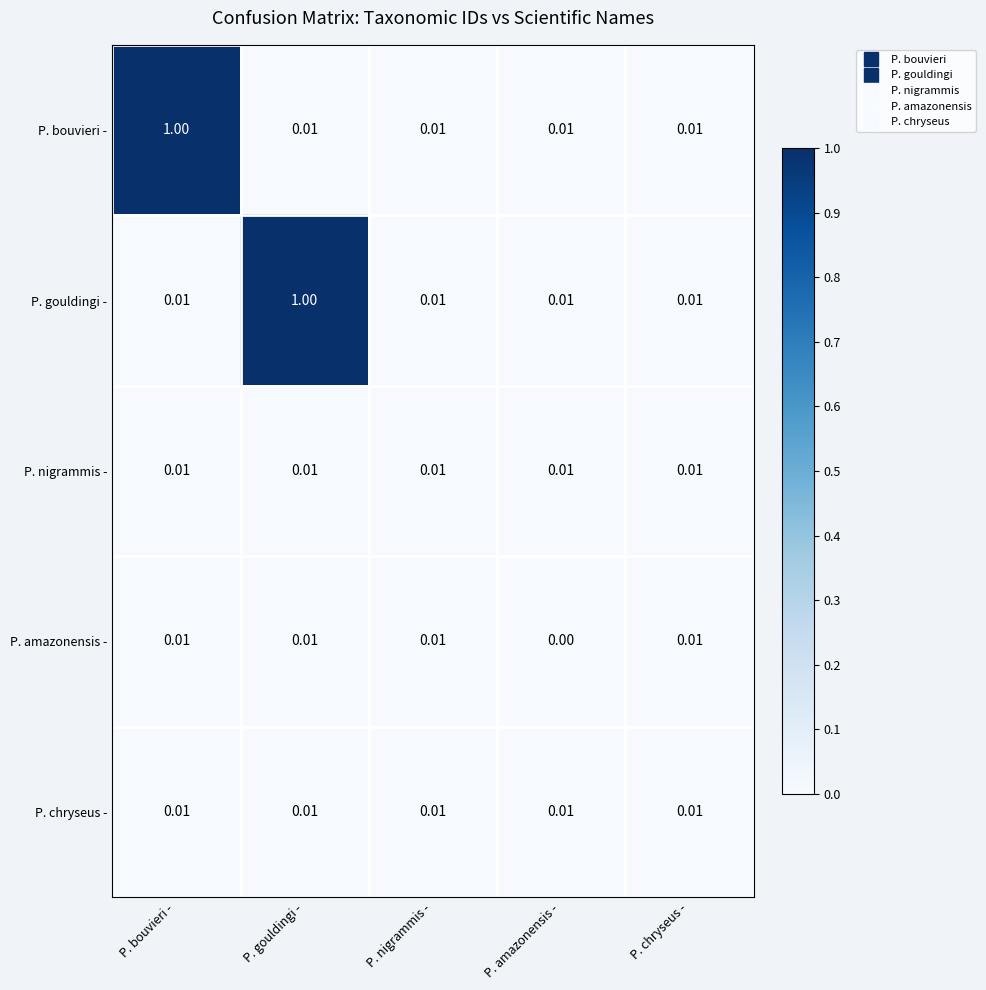

Which label corresponds to the smallest value in the chart?

P. amazonensis -